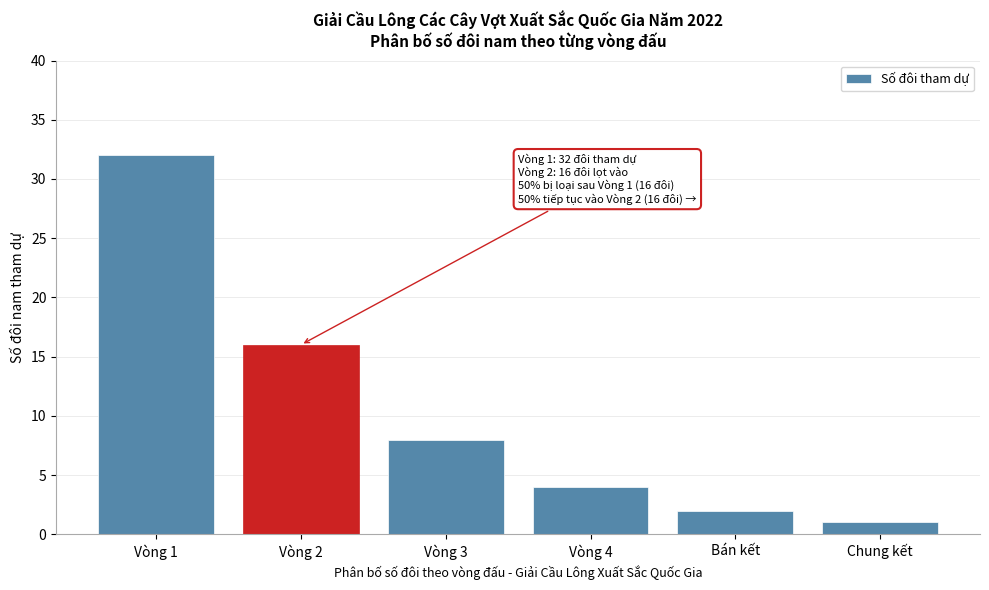

Reading left to right, transcribe all the data shown in this chart.

32	16	8	4	2	1